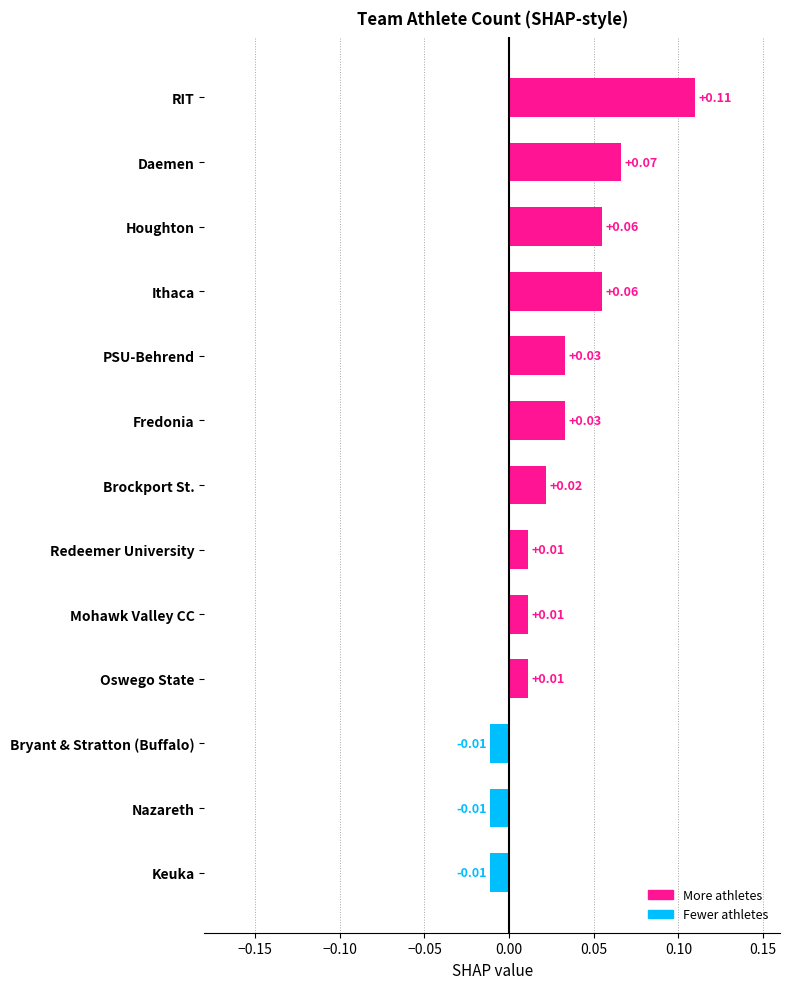

Does the chart contain any negative values?

Yes